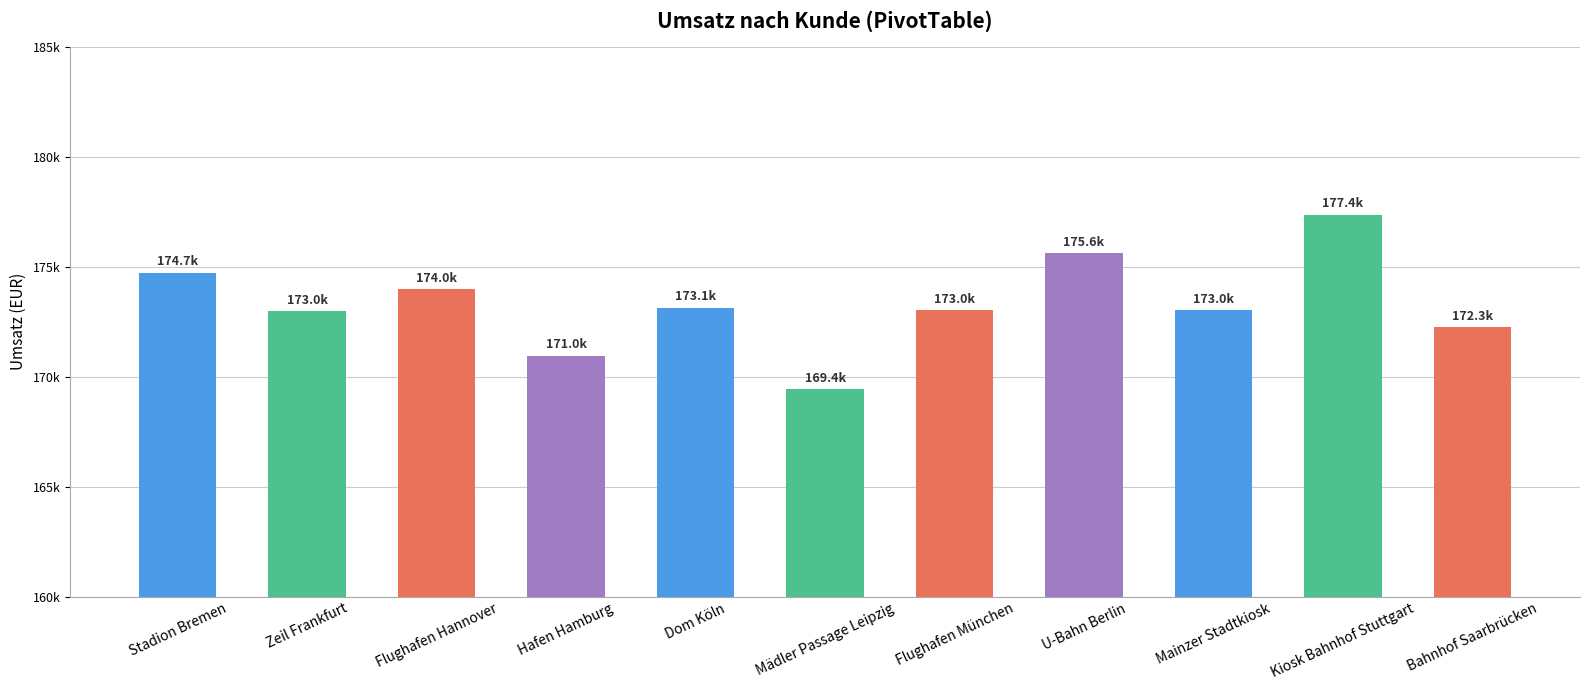

Reading right to left, what are all the values shown in this chart?

172263.9	177367.7	173036.6	175611.2	173017.2	169437.1	173139.7	170956.6	173990.3	172990.3	174739.5